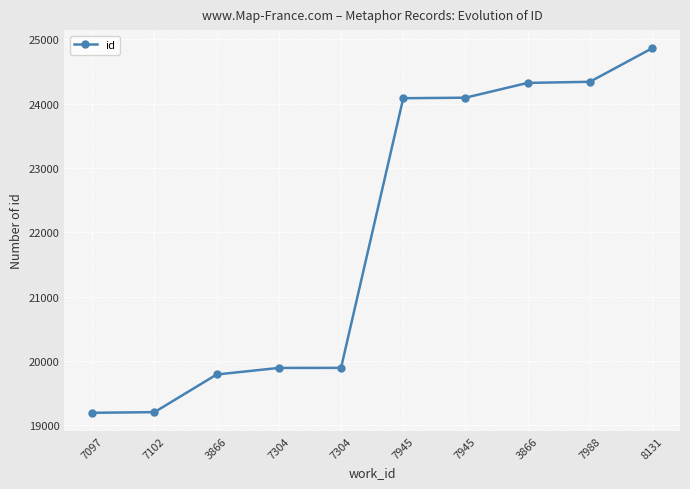

Rank the categories by value from lowest to highest.

7097, 7102, 3866, 7304, 7304, 7945, 7945, 3866, 7988, 8131